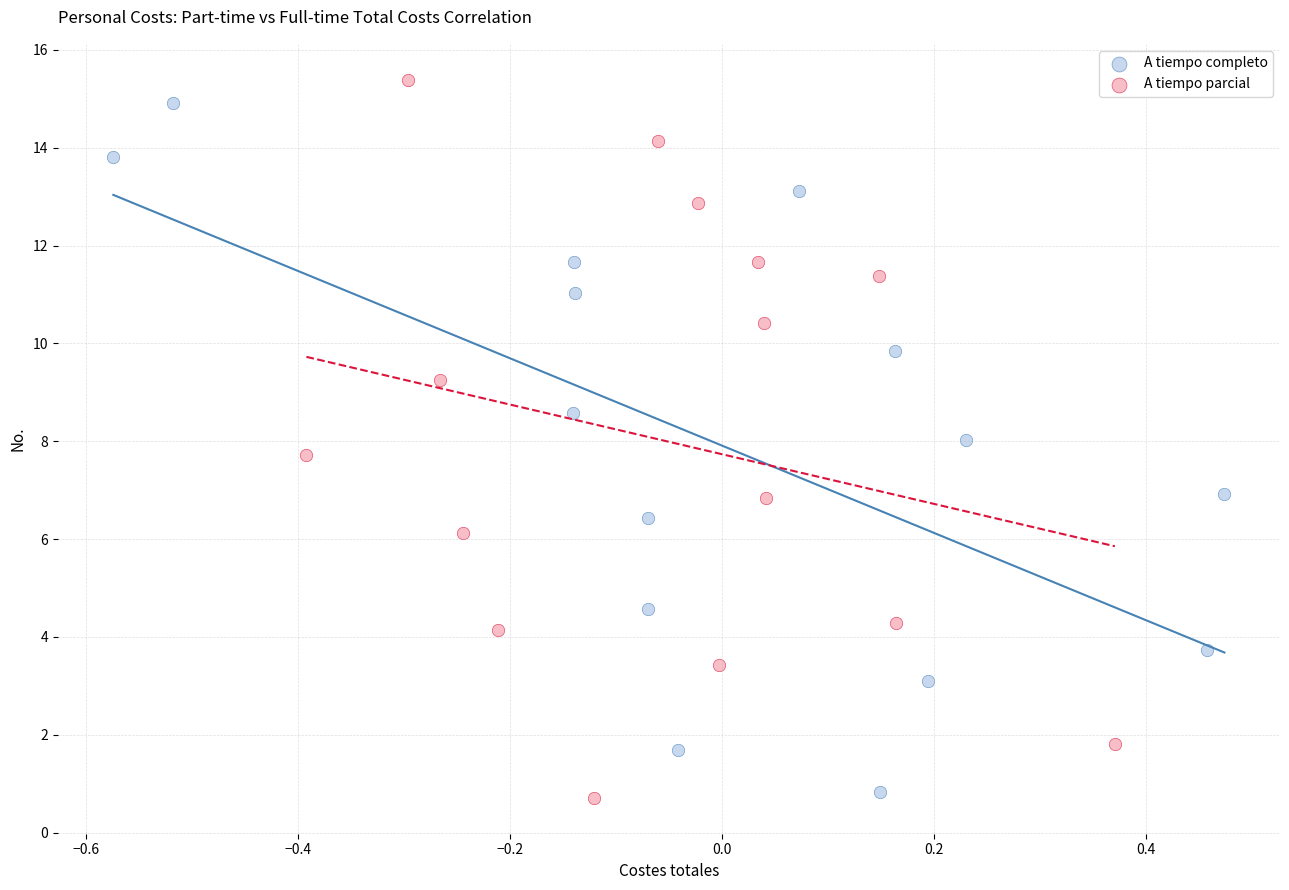

Which series has the widest spread of Y values?

A tiempo parcial